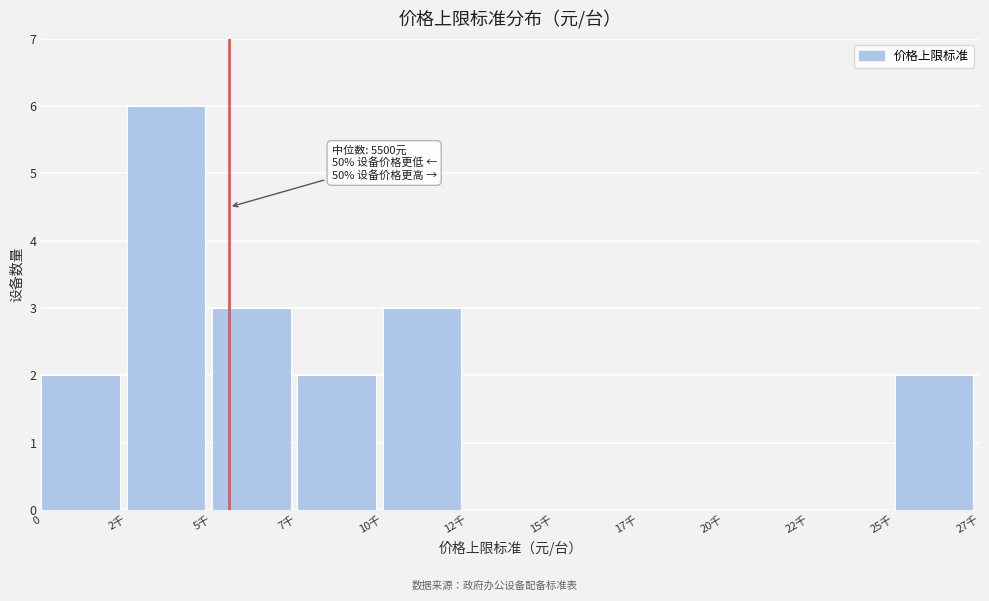

Is it true that the value at 2千 is 6?

True